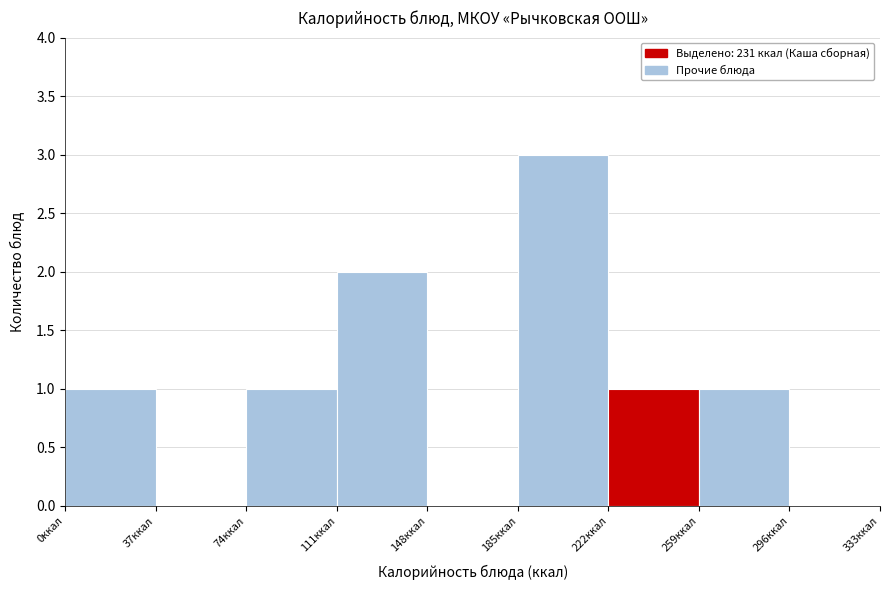

Reading left to right, list every bar in this chart as the range it spans on the x-axis followed by its height. Neither the bar edges nor the heights are printed on the chart, so give them approximately, as read against the axes.

0 to 37: 1
37 to 74: 0
74 to 111: 1
111 to 148: 2
148 to 185: 0
185 to 222: 3
222 to 259: 1
259 to 296: 1
296 to 333: 0